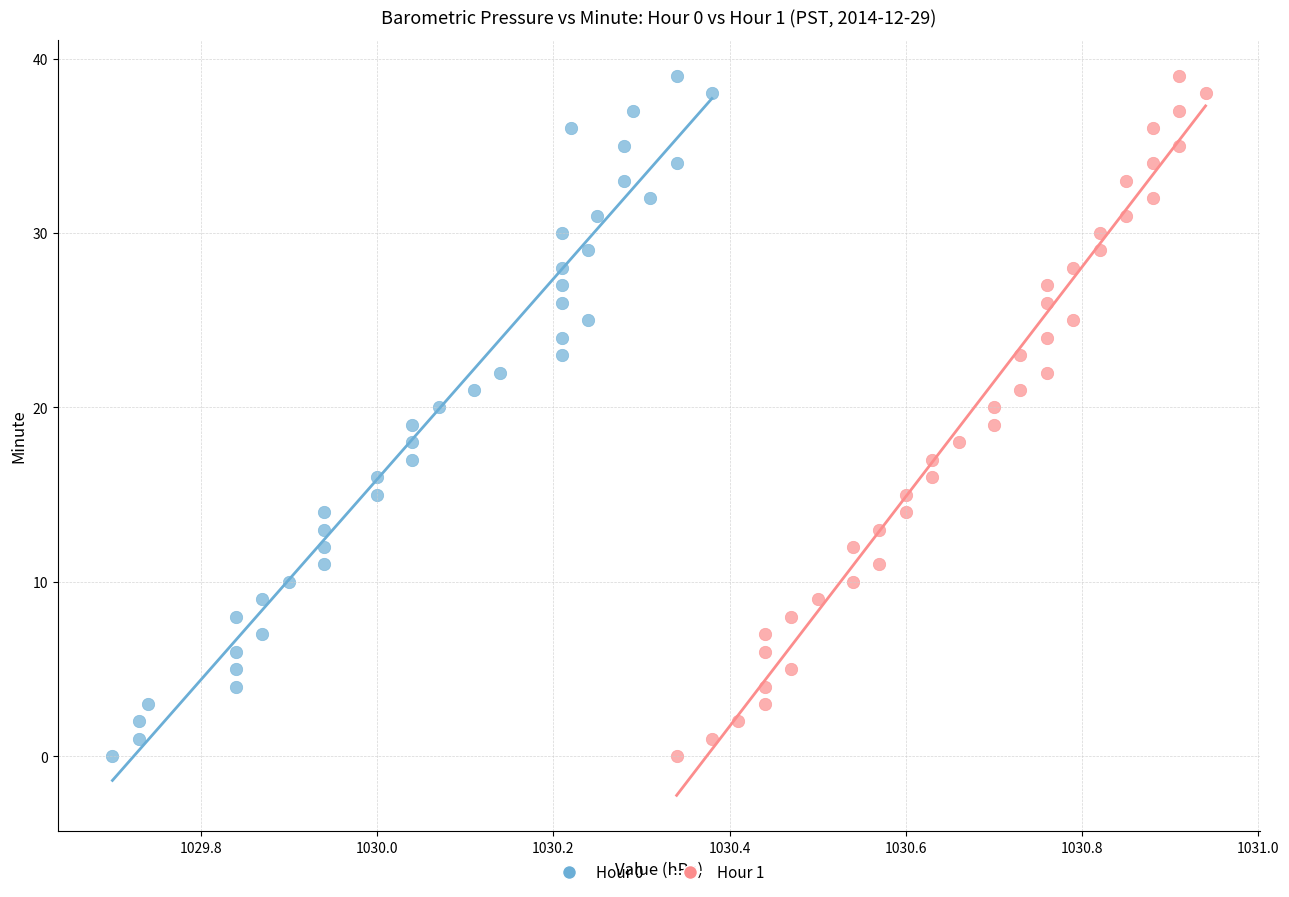

What are all the series names shown in the legend?

Hour 0, Hour 1